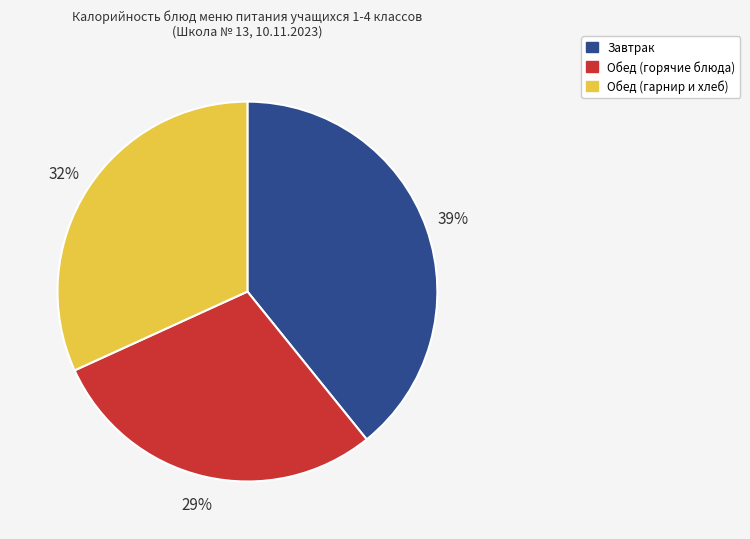

Is there a majority slice in this chart?

No